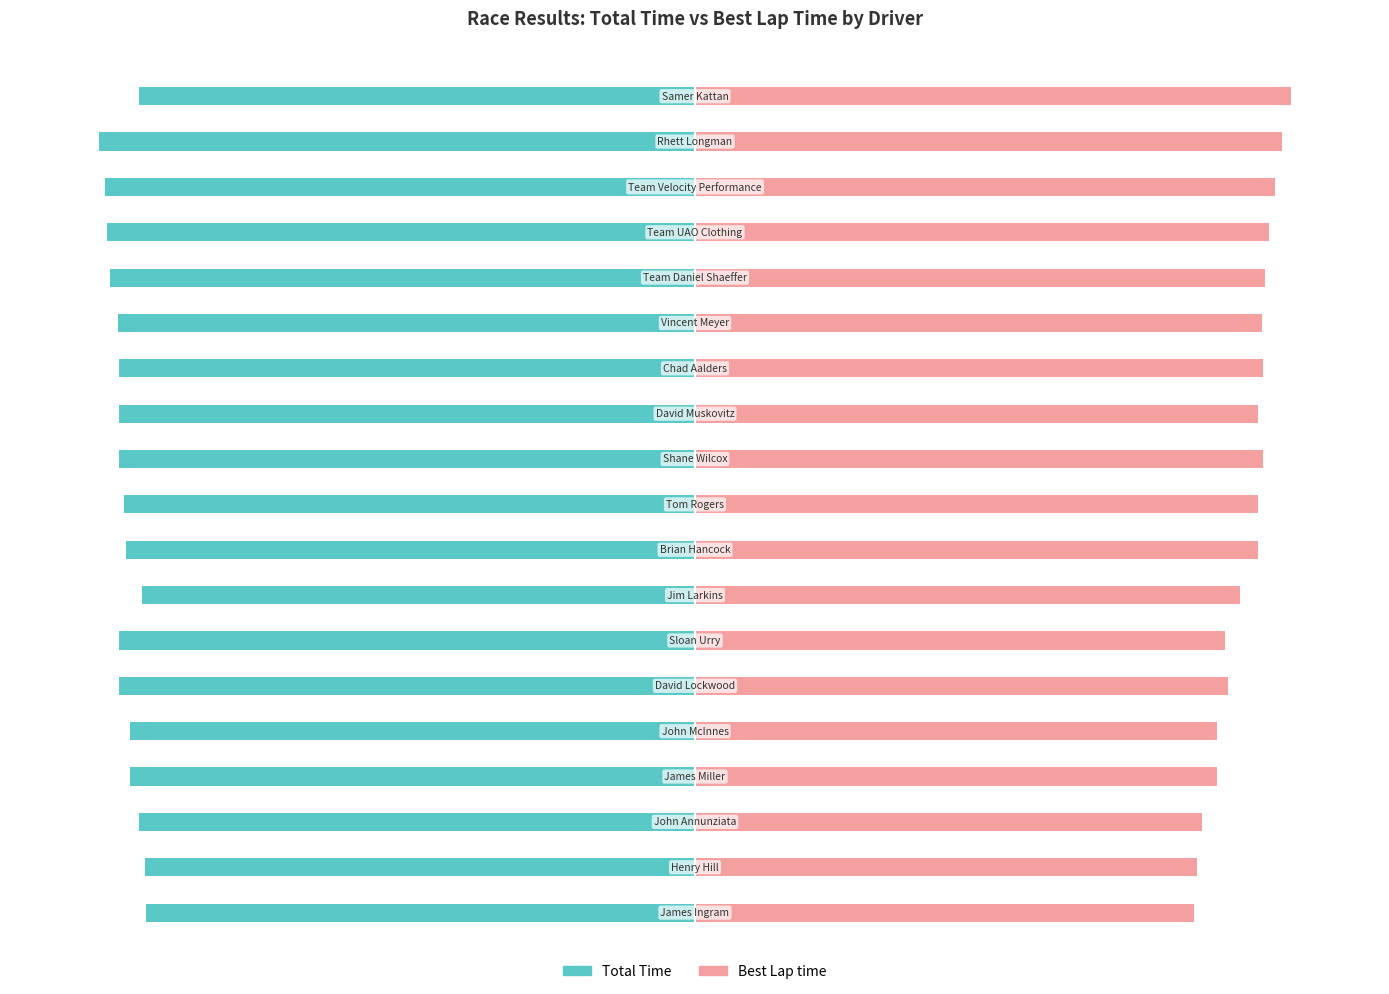

Reading left to right, transcribe all the data shown in this chart.

Total Time: -92.2	-92.3	-93.4	-94.8	-94.9	-96.6	-96.7	-92.9	-95.6	-95.8	-96.7	-96.7	-96.8	-96.8	-98.2	-98.7	-99.0	-100.0	-93.3
Best Lap time: 83.8	84.3	85.2	87.7	87.7	89.4	88.9	91.5	94.5	94.6	95.3	94.6	95.3	95.2	95.6	96.4	97.3	98.5	100.0